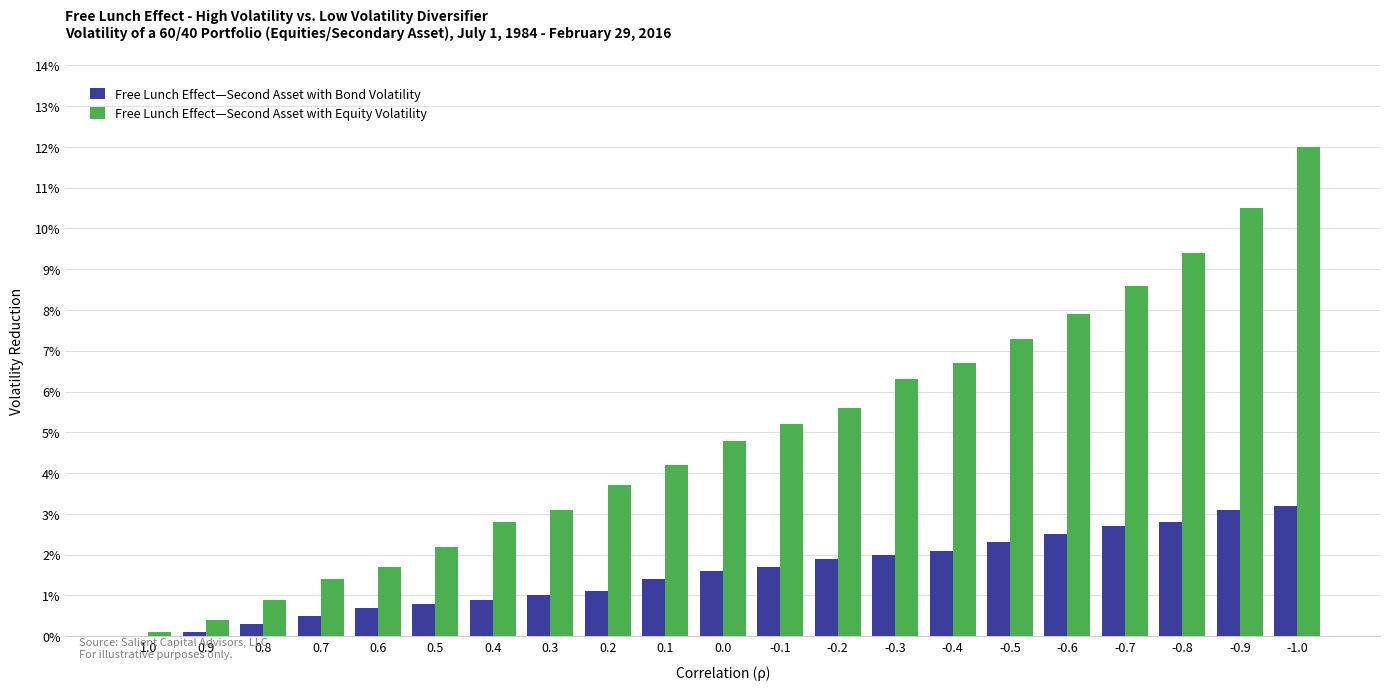

What is the sum of the Free Lunch Effect—Second Asset with Equity Volatility values at -0.1 and 0.6?

6.9